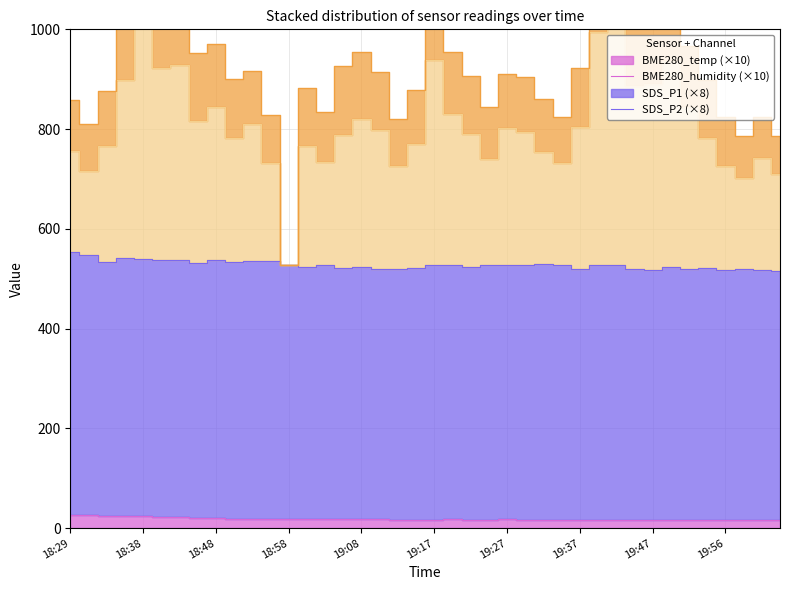

Which series has the largest range (max minus min)?

SDS_P1